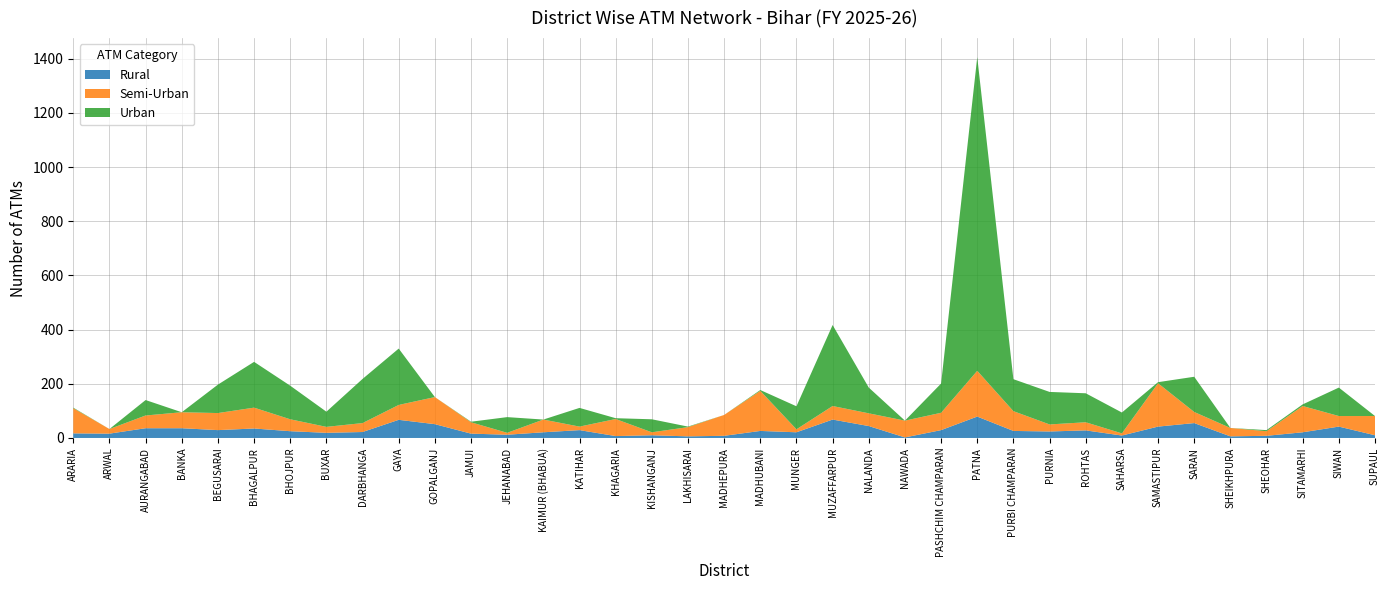

Reading left to right, extract all data points from this chart.

Rural: 17	16	36	36	29	35	25	19	22	67	51	16	12	21	29	7	10	6	8	26	21	68	44	2	29	79	26	24	28	9	42	55	6	8	21	42	10
Semi-Urban: 93	17	47	59	63	77	44	22	33	55	100	42	7	47	13	63	11	34	77	148	11	50	47	62	64	169	73	26	30	8	160	41	31	17	97	39	71
Urban: 2	0	57	0	105	169	124	56	163	208	0	2	58	0	69	3	48	2	0	3	85	299	95	0	108	1158	118	120	107	77	4	130	0	4	6	105	0